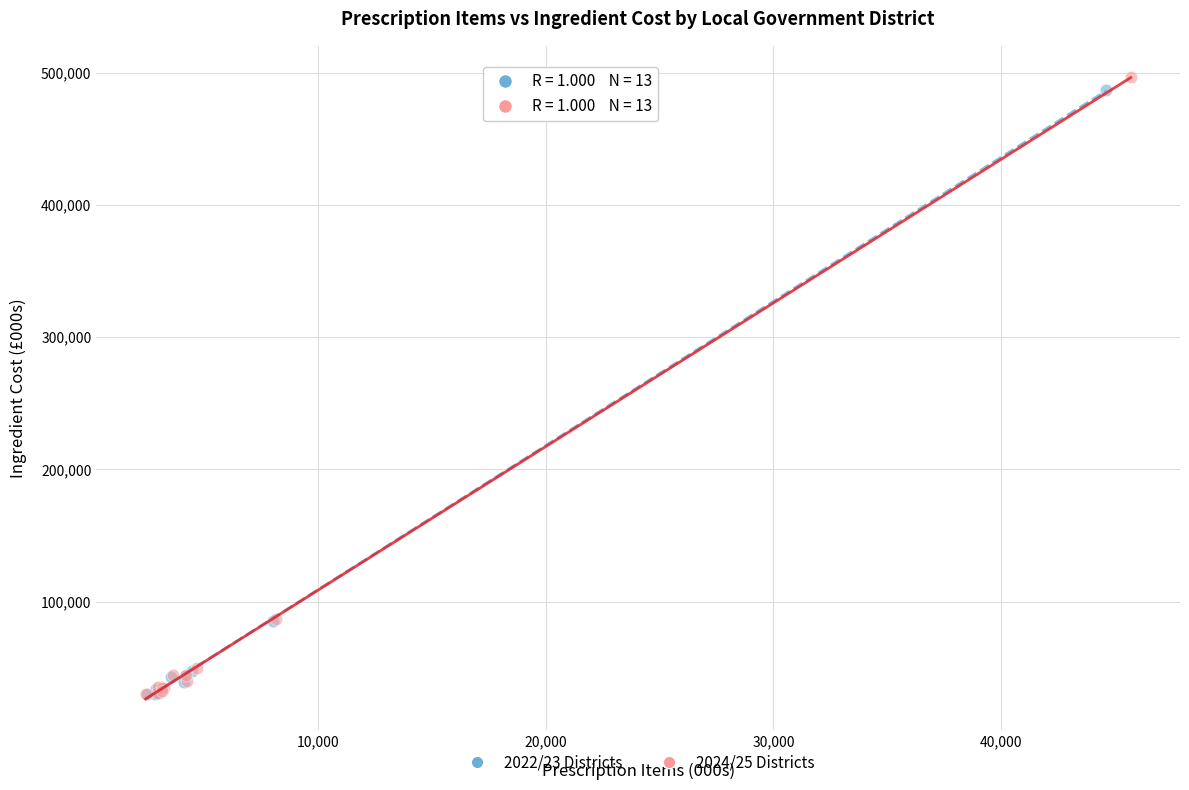

What are all the series names shown in the legend?

2022/23 Districts, 2024/25 Districts